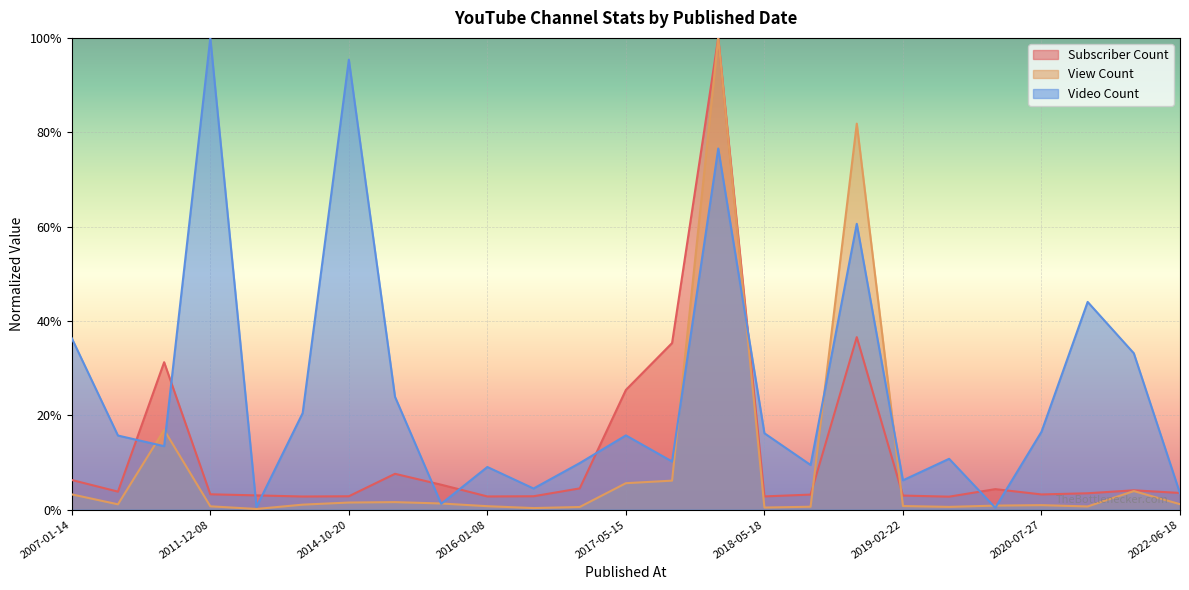

What is the label of the 11th point from the right?

2018-02-08